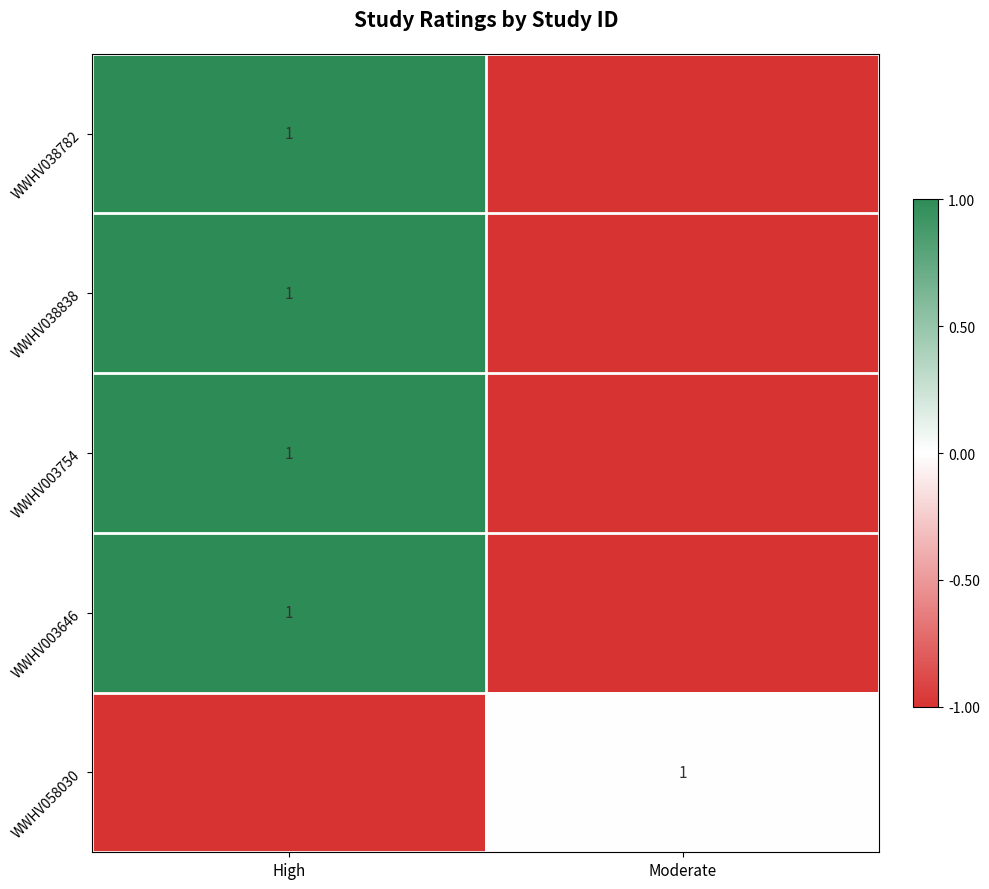

The value of WWHV003754 at High is 0. True or false?

False